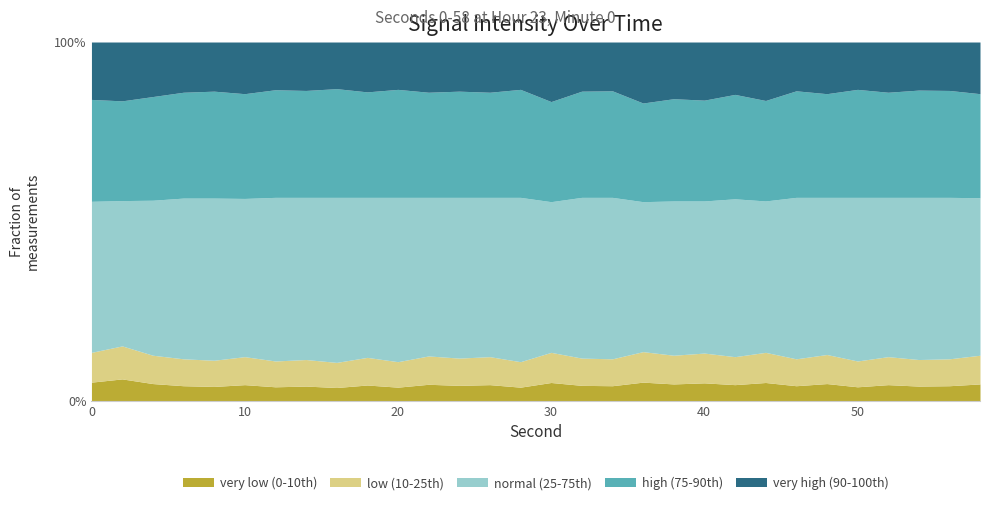

Which series changed the most between 20 and 34?

normal (25-75th)